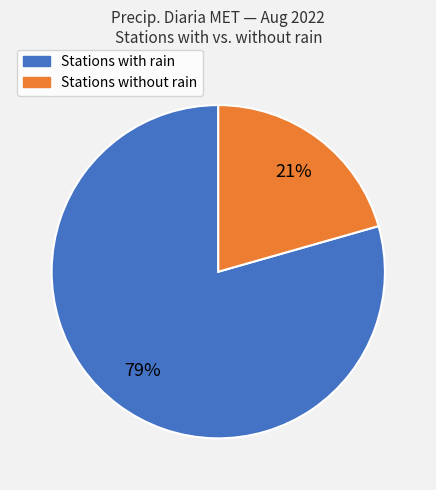

Is it true that Stations without rain is 31% of the pie?

False